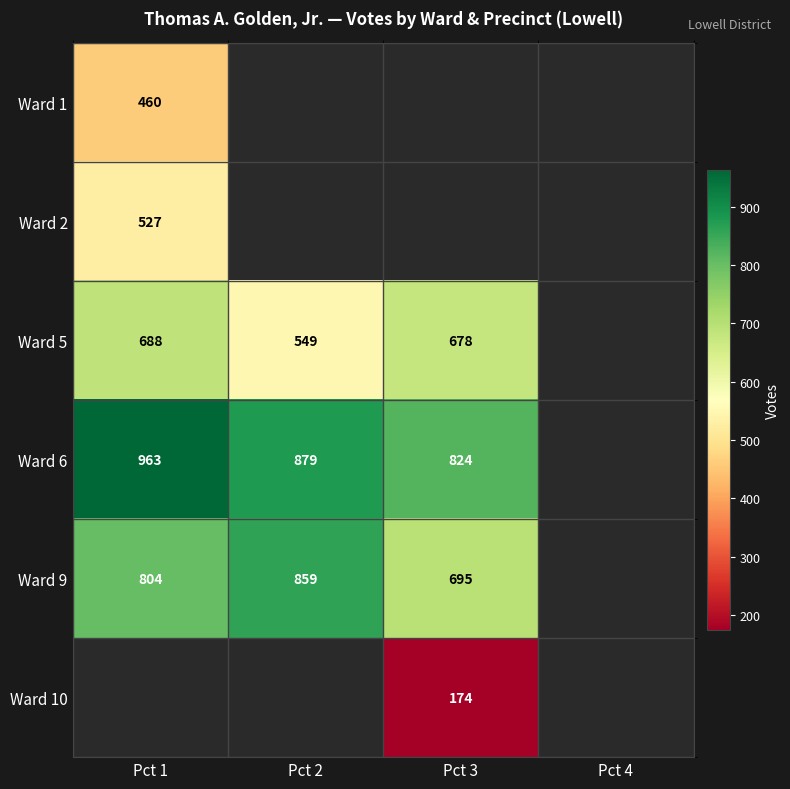

Is it true that Ward 6 equals 879 at Pct 2?

True